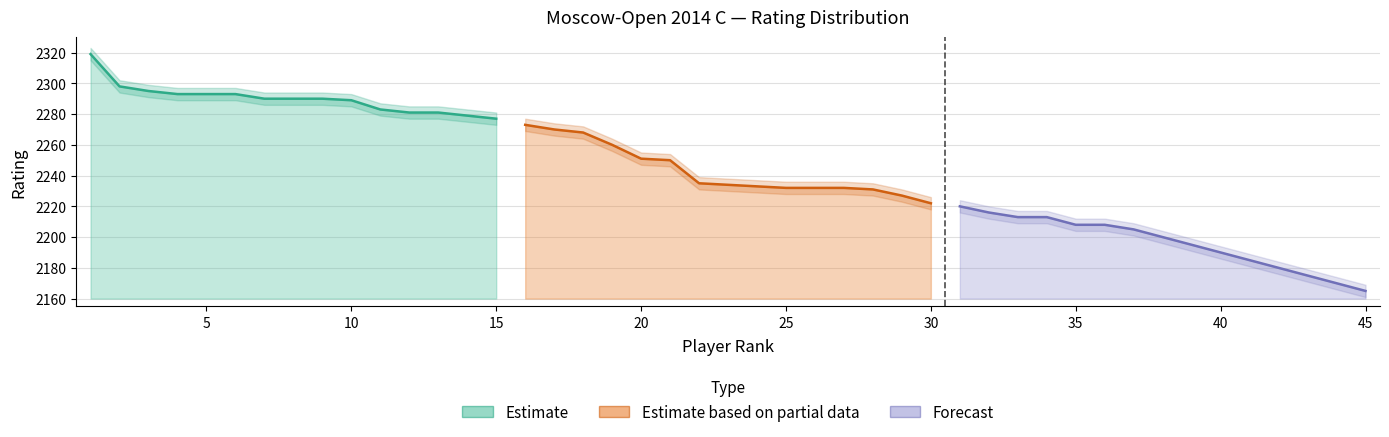

Where does the Estimate series first go above 2290?

1